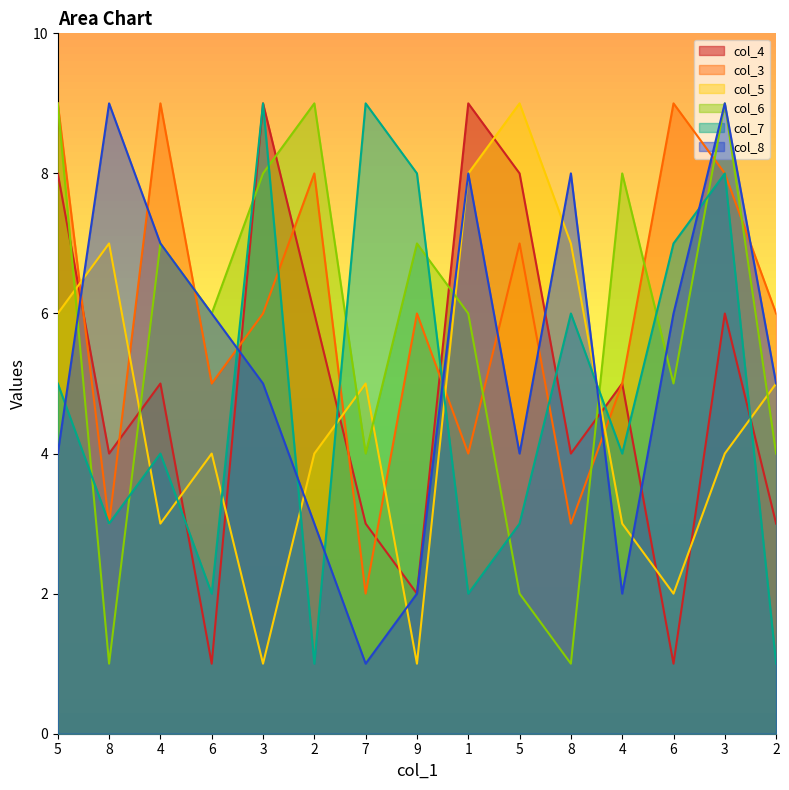

Which category has the lowest value in the col_7 series?

2